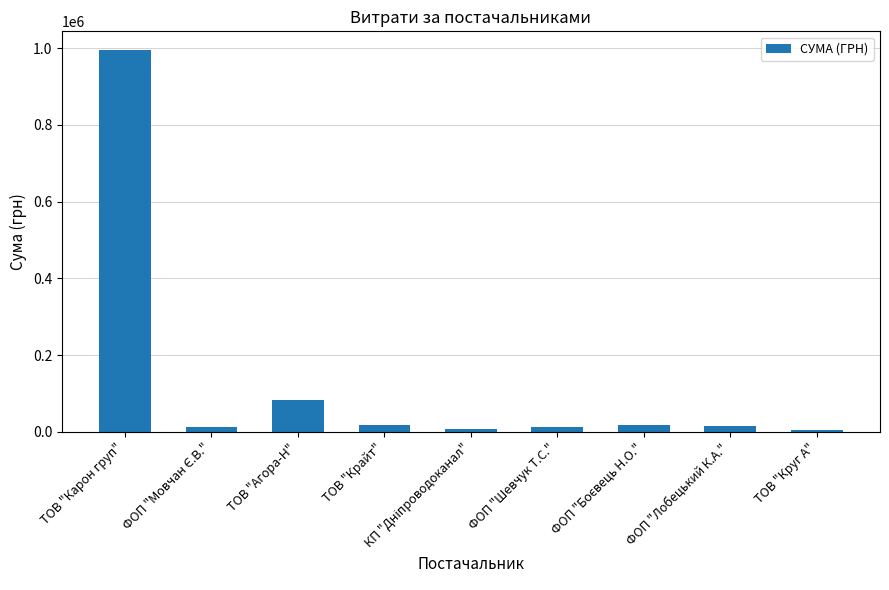

At which label is the value closest to 499355?

ТОВ "Агора-Н"